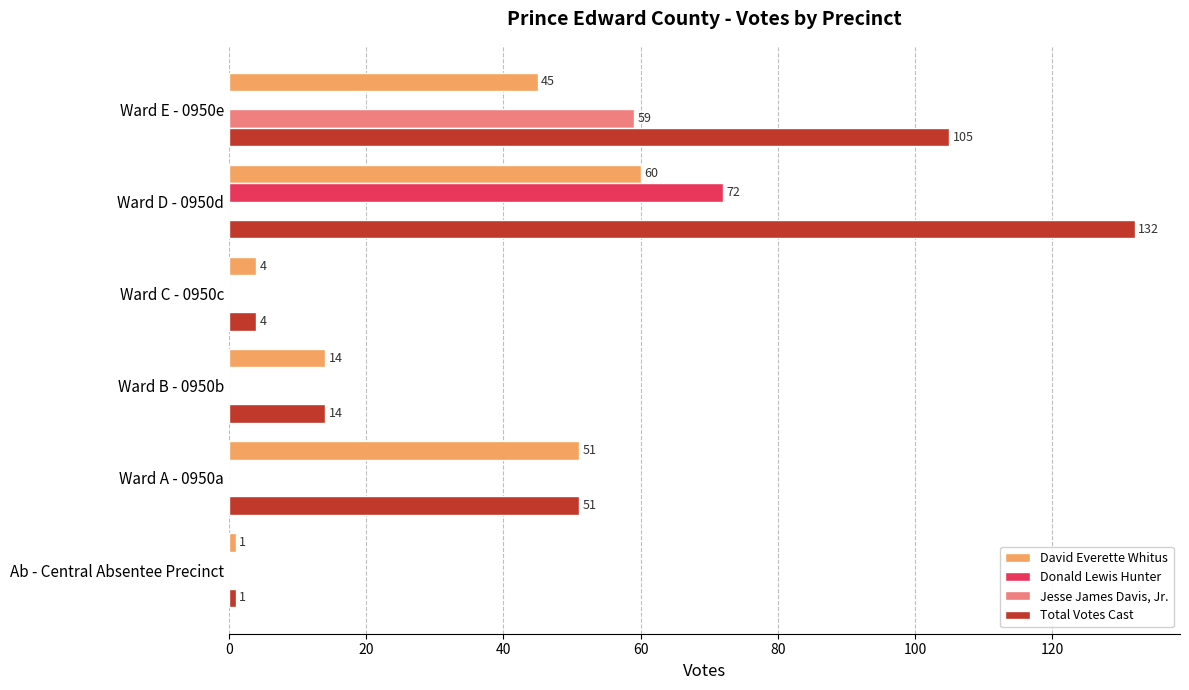

Where is Total Votes Cast nearest to the value 66?

Ward A - 0950a